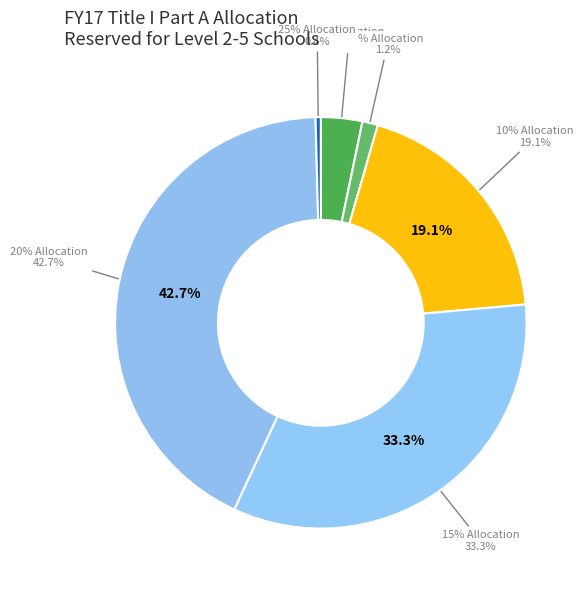

What is the total percentage of 0% allocation and 5% allocation?

4.5%